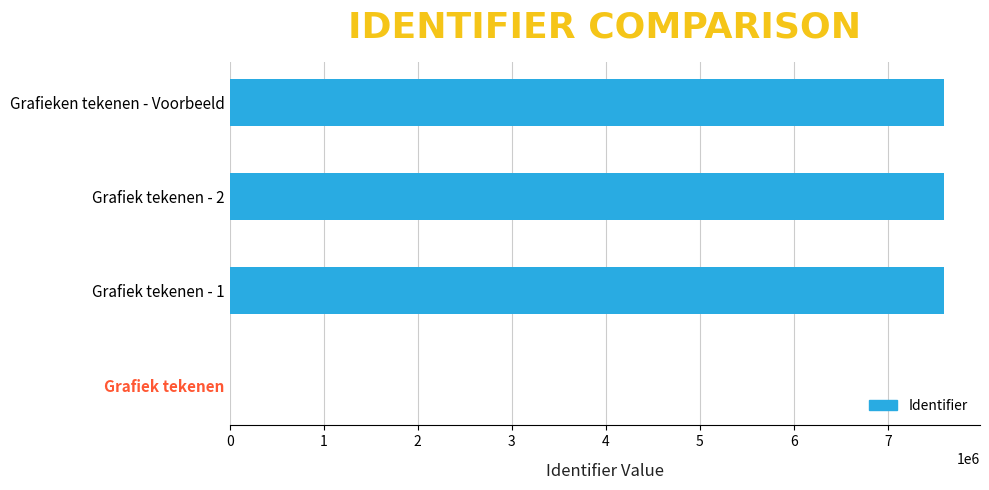

What is the average value?

5700310